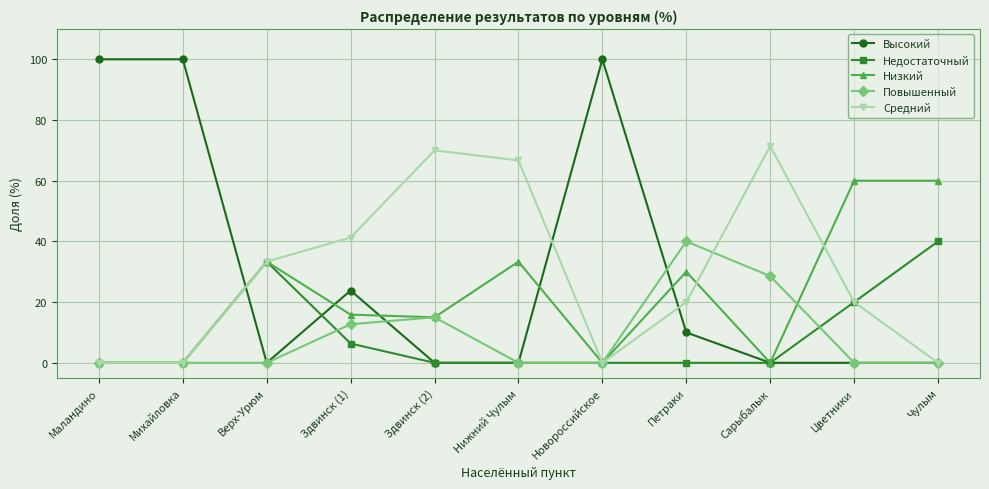

What is the sum of all Повышенный values?

96.3